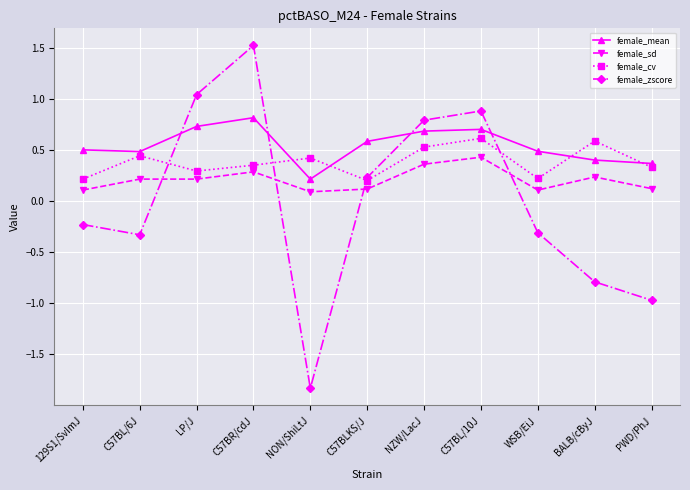

Which category has the highest value in the female_sd series?

C57BL/10J